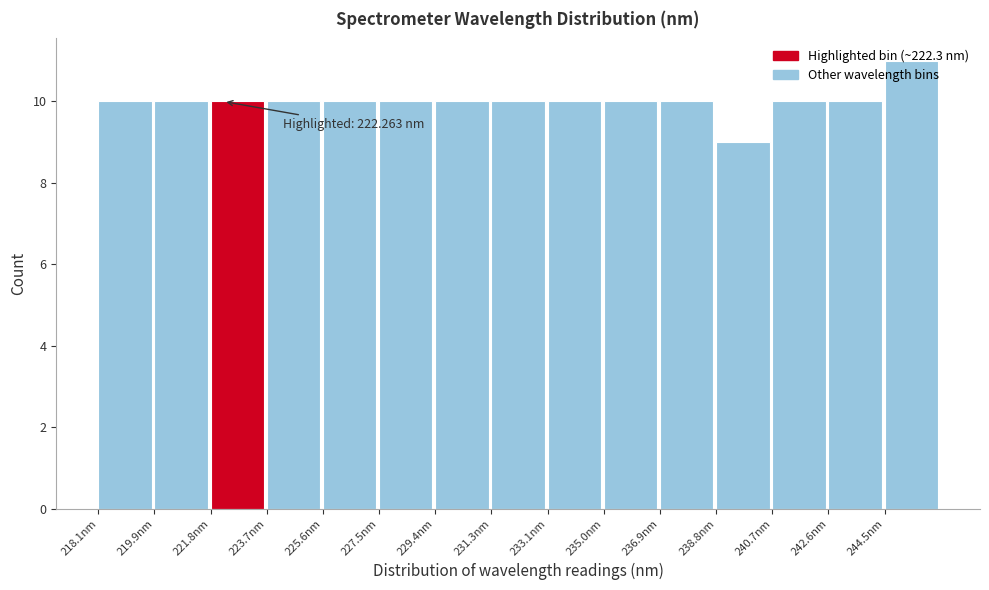

Which range on the x-axis has the tallest bar?

244.4 to 246.4